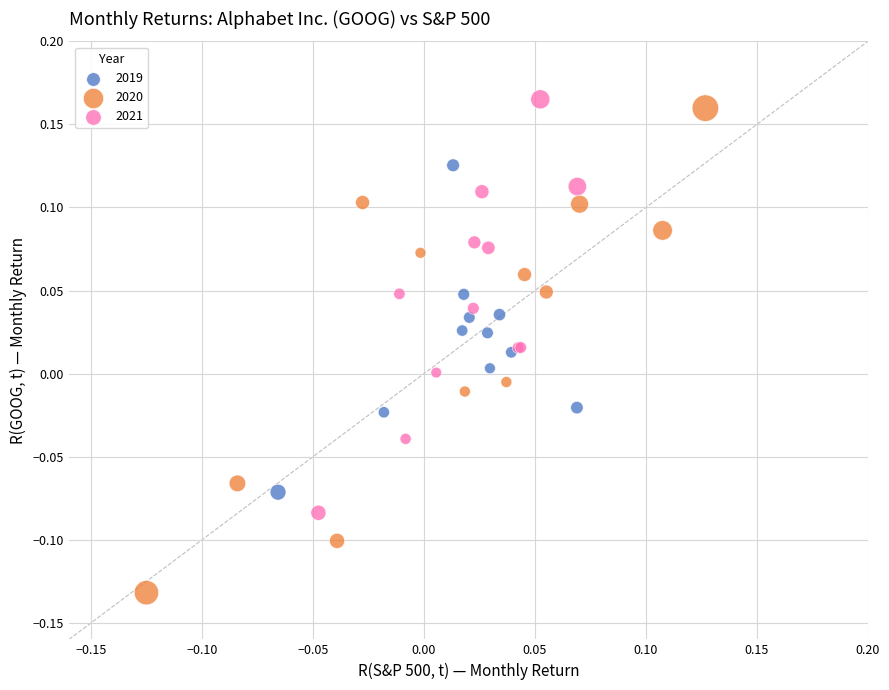

What are all the series names shown in the legend?

2019, 2020, 2021